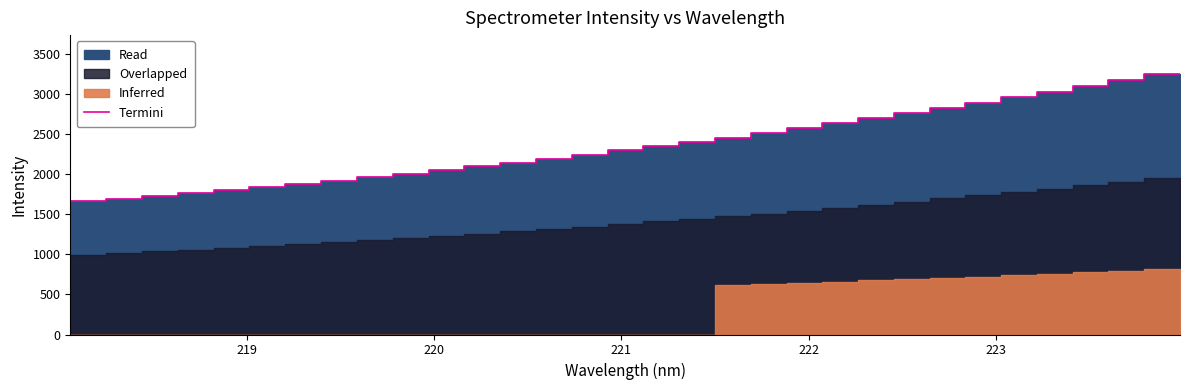

Reading left to right, transcribe all the data shown in this chart.

1624.9	1657.5	1691.6	1727.3	1762.1	1797.9	1838.3	1877.9	1918.9	1960.6	2004.0	2048.3	2096.1	2142.7	2191.4	2240.7	2294.7	2348.3	2399.8	2451.2	2510.1	2570.4	2631.7	2694.8	2758.6	2825.2	2890.1	2956.0	3026.2	3097.8	3168.6	3244.3